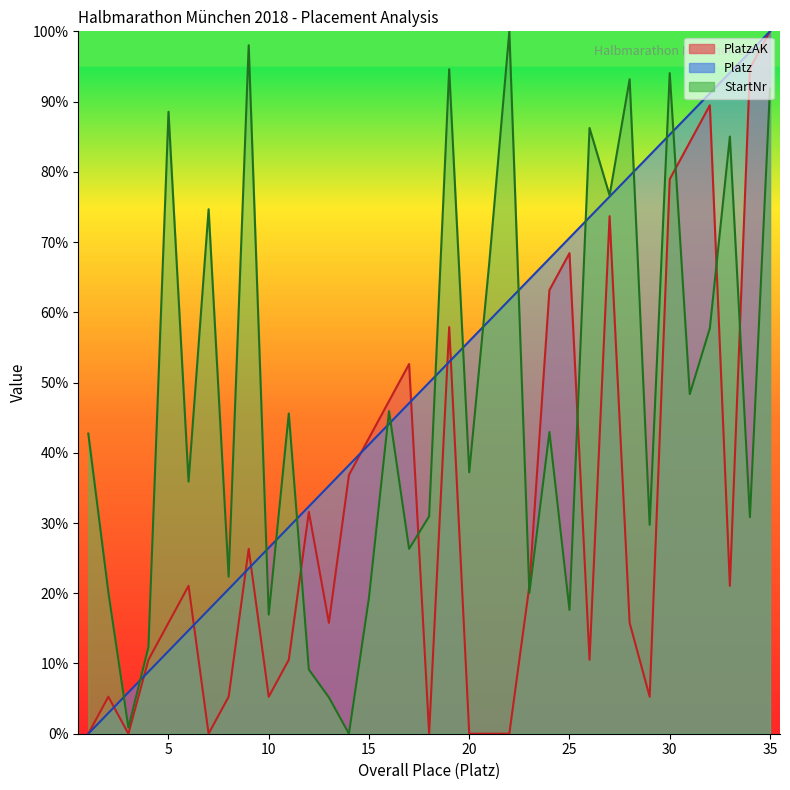

What is the highest value of the StartNr series?

100.0